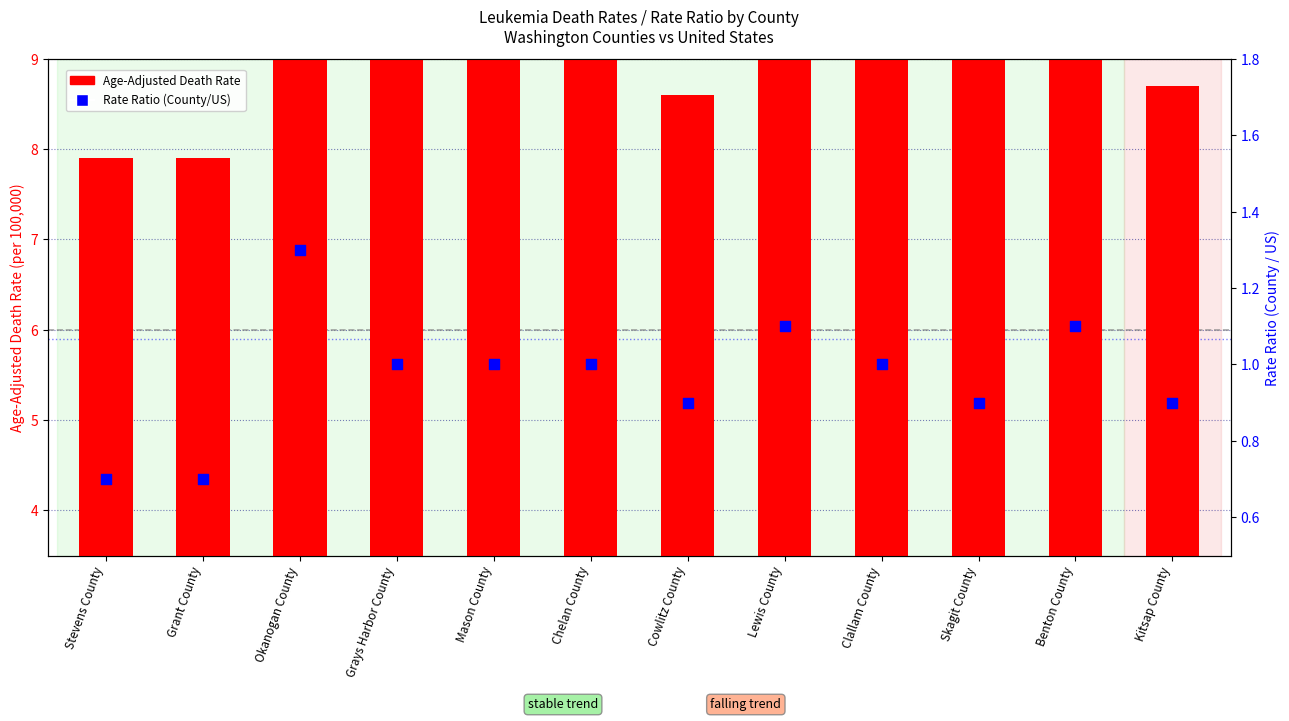

At how many categories does at least one series exceed 4?

12